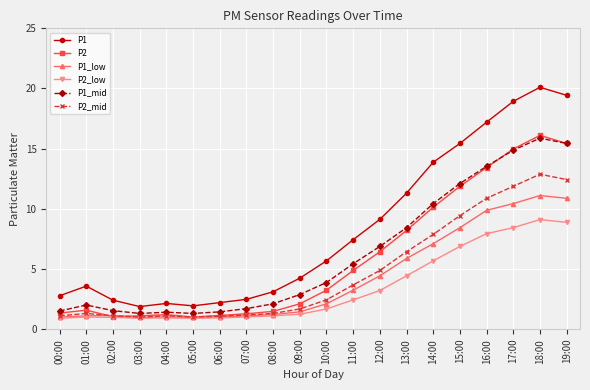

True or false: P1 and P1_low cross at least once.

False